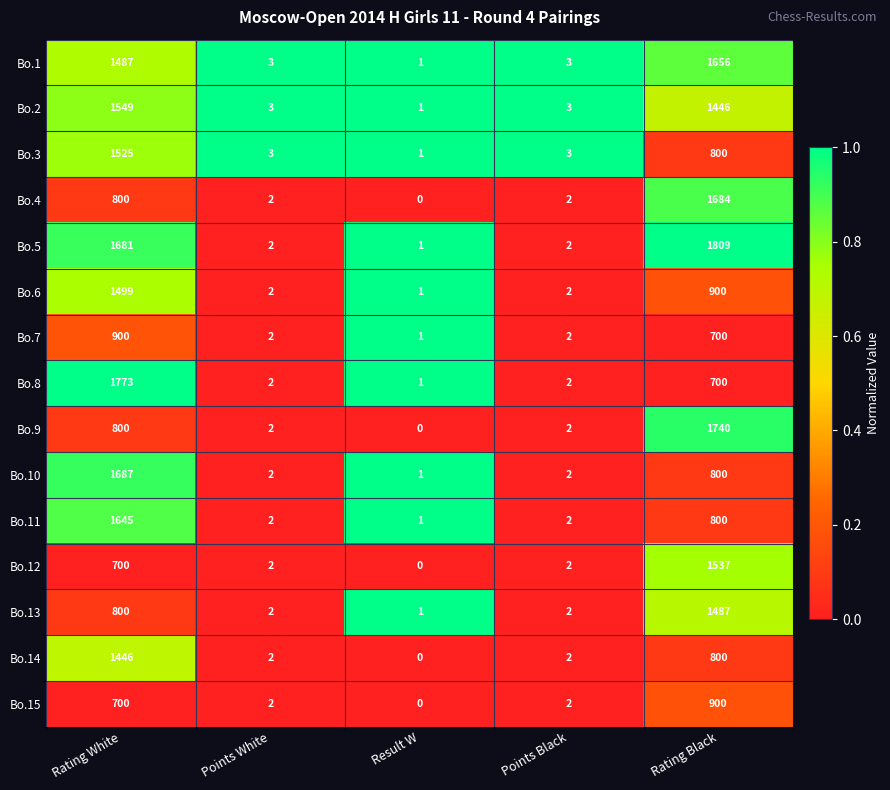

Which series has the largest total across all categories?

Bo.5